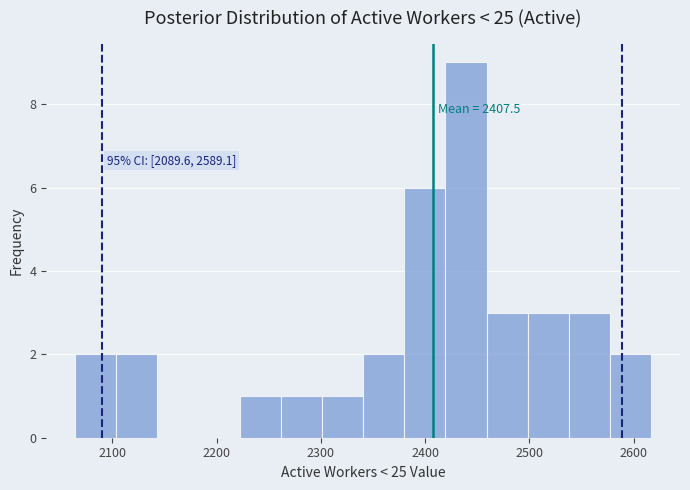

Read against the x-axis, roughly where is the centre of the tallest bar?

2440